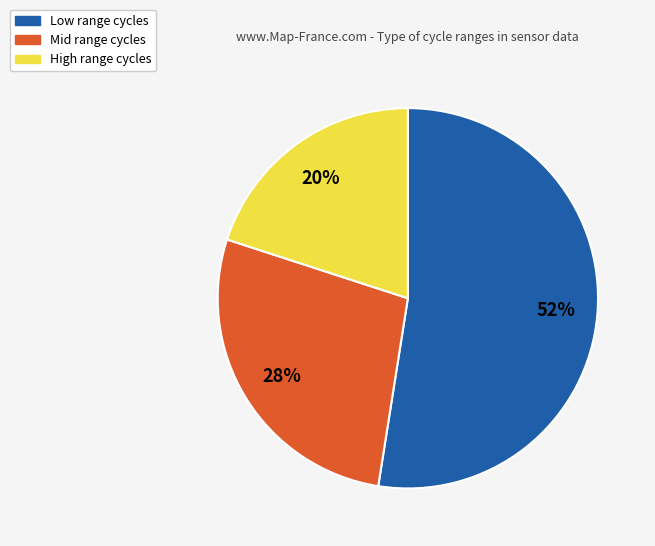

Does any single category account for the majority?

Yes